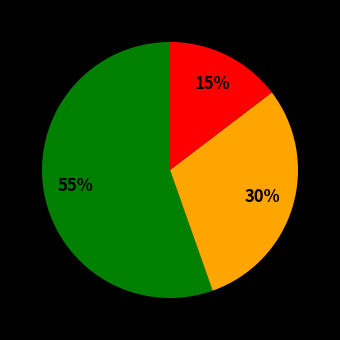

To the nearest percent, what is the average slice percentage?

33%